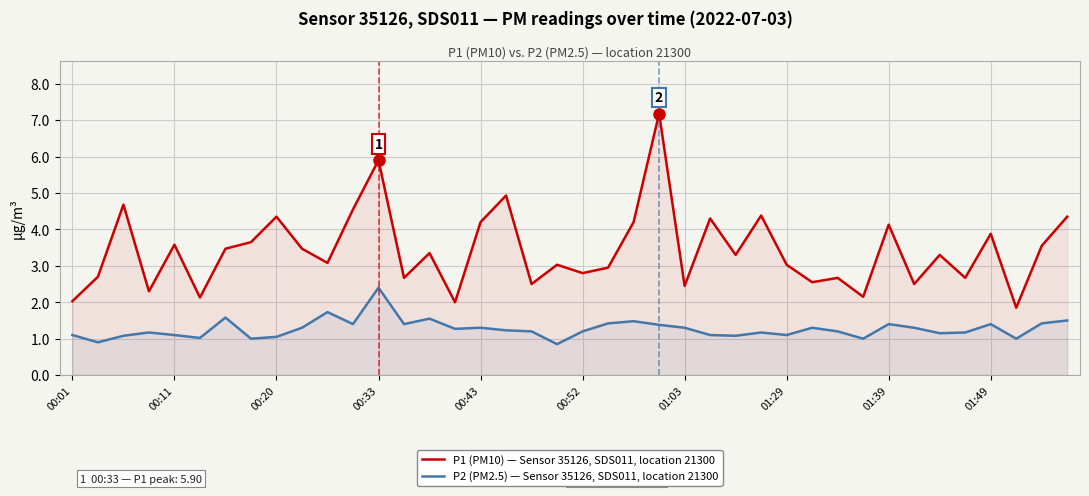

Rank the series by their average value, from lowest to highest.

P2 (PM2.5) — Sensor 35126, SDS011, location 21300, P1 (PM10) — Sensor 35126, SDS011, location 21300